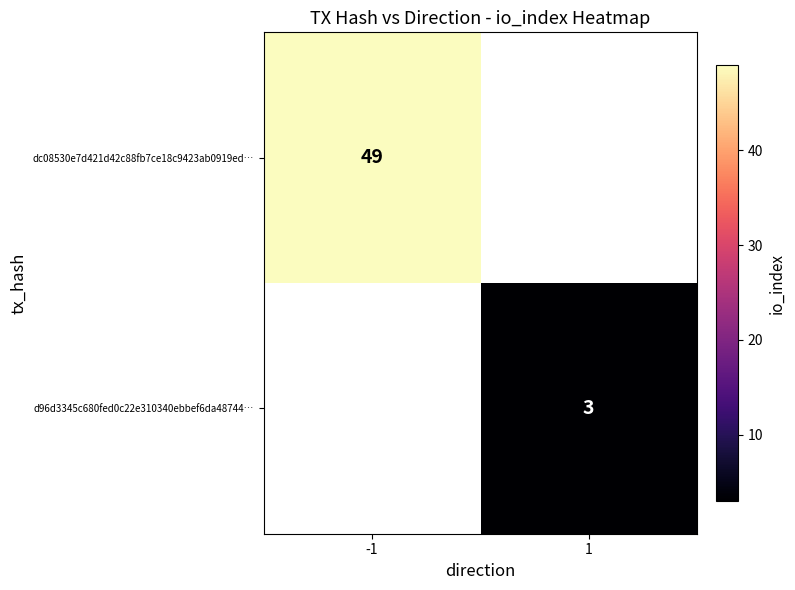

Which label corresponds to the smallest value in the chart?

1